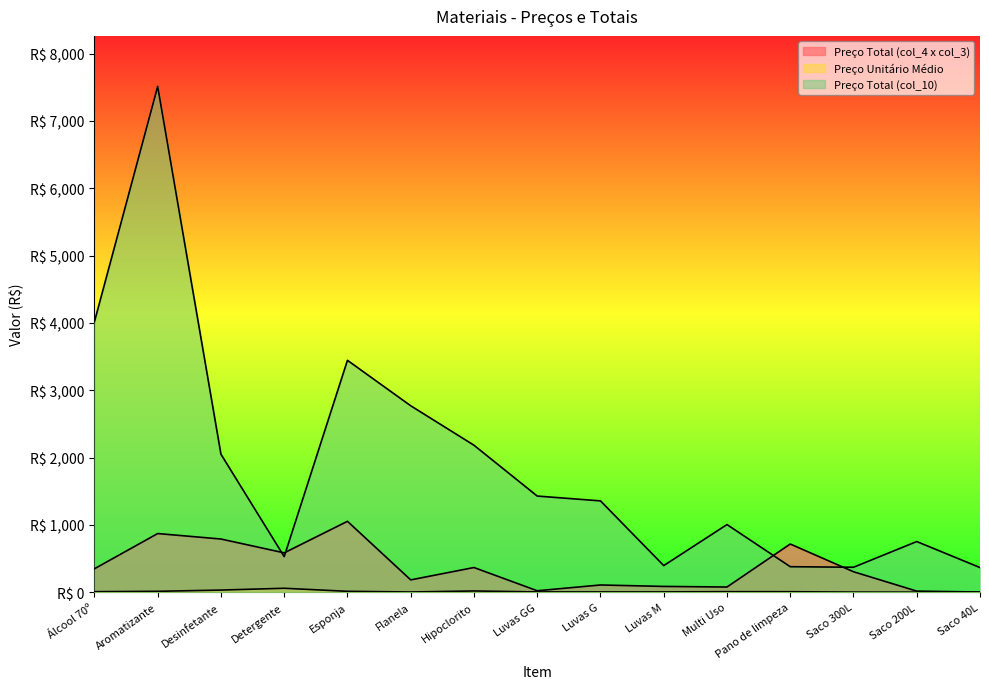

Is the value of Preço Total (col_4 x col_3) at Esponja greater than the value of Preço Unitário Médio at Luvas M?

Yes